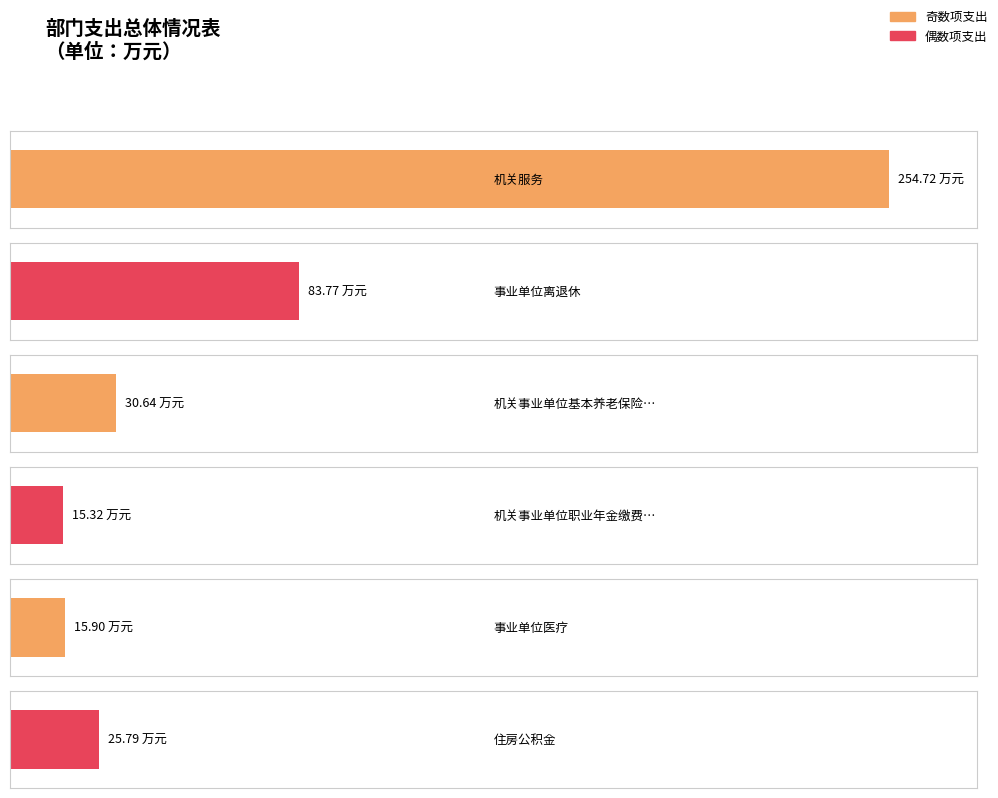

Which category has the highest value across all series?

机关服务